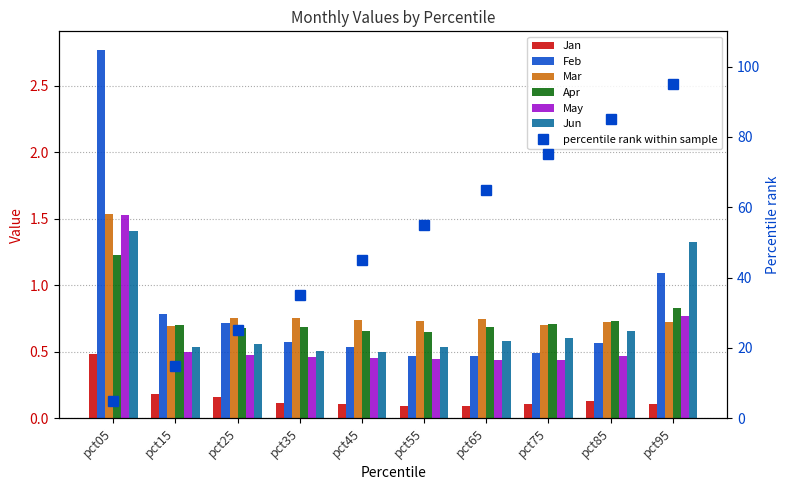

What is the sum of the Jan values at pct55 and pct15?

0.3